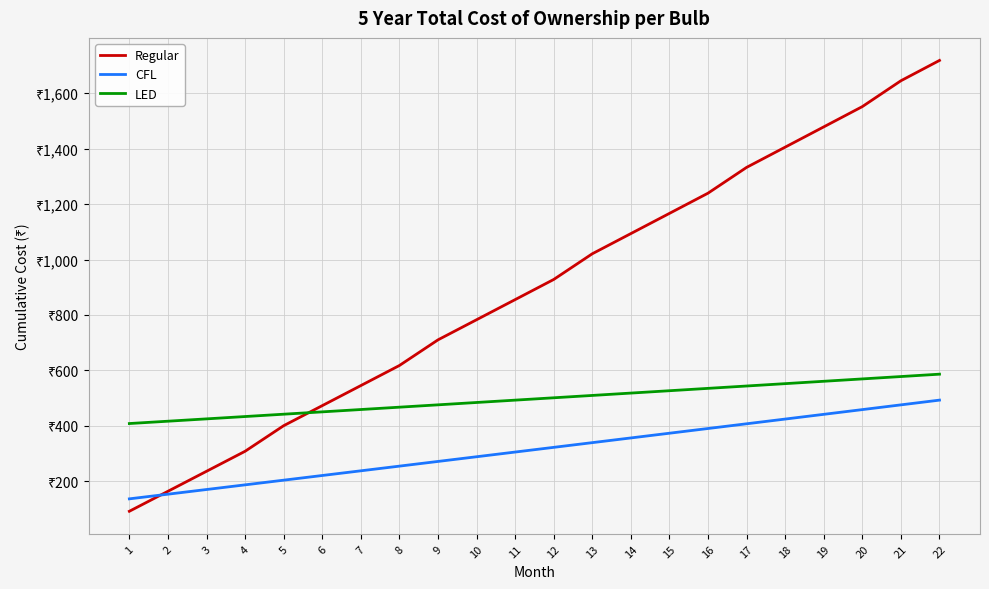

Which series changed the most between 6 and 19?

Regular